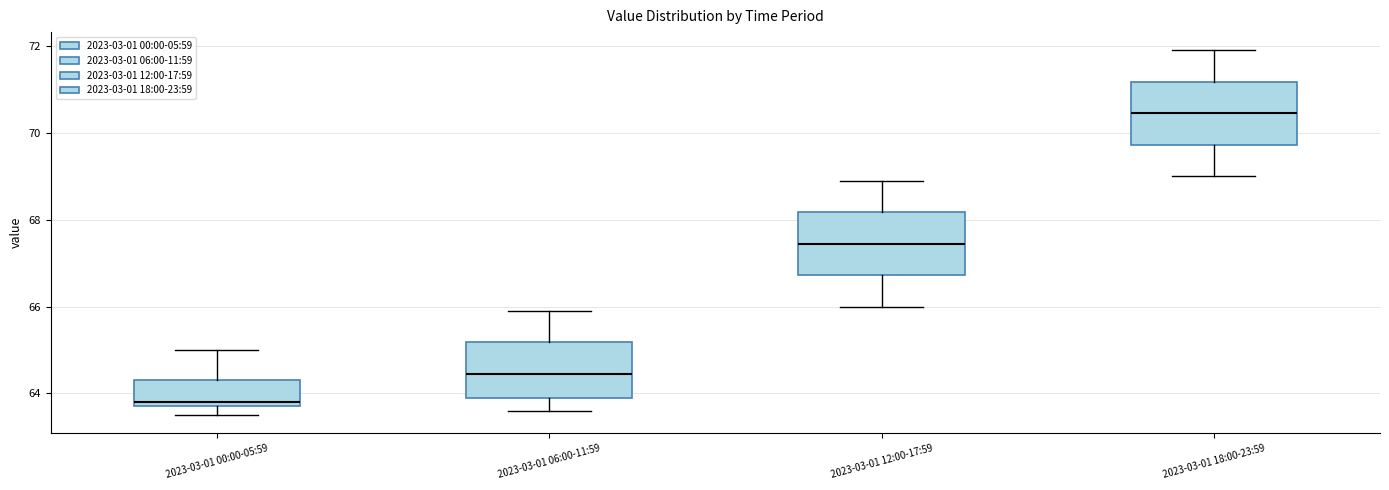

Reading left to right, transcribe this box plot: for each box, give where its median line is, the range the box spans, and where its two whiskers end, as read against the y-axis. The values are not printed on the chart, so give them approximately, as read against the axis.

2023-03-01 00:00-05:59: median 63.8 (just above the box's lower edge), box 63.8 to 64.4, whiskers 63.6 to 65.0
2023-03-01 06:00-11:59: median 64.4, box 64.0 to 65.2, whiskers 63.6 to 66.0
2023-03-01 12:00-17:59: median 67.4, box 66.8 to 68.2, whiskers 66.0 to 69.0
2023-03-01 18:00-23:59: median 70.4, box 69.8 to 71.2, whiskers 69.0 to 72.0